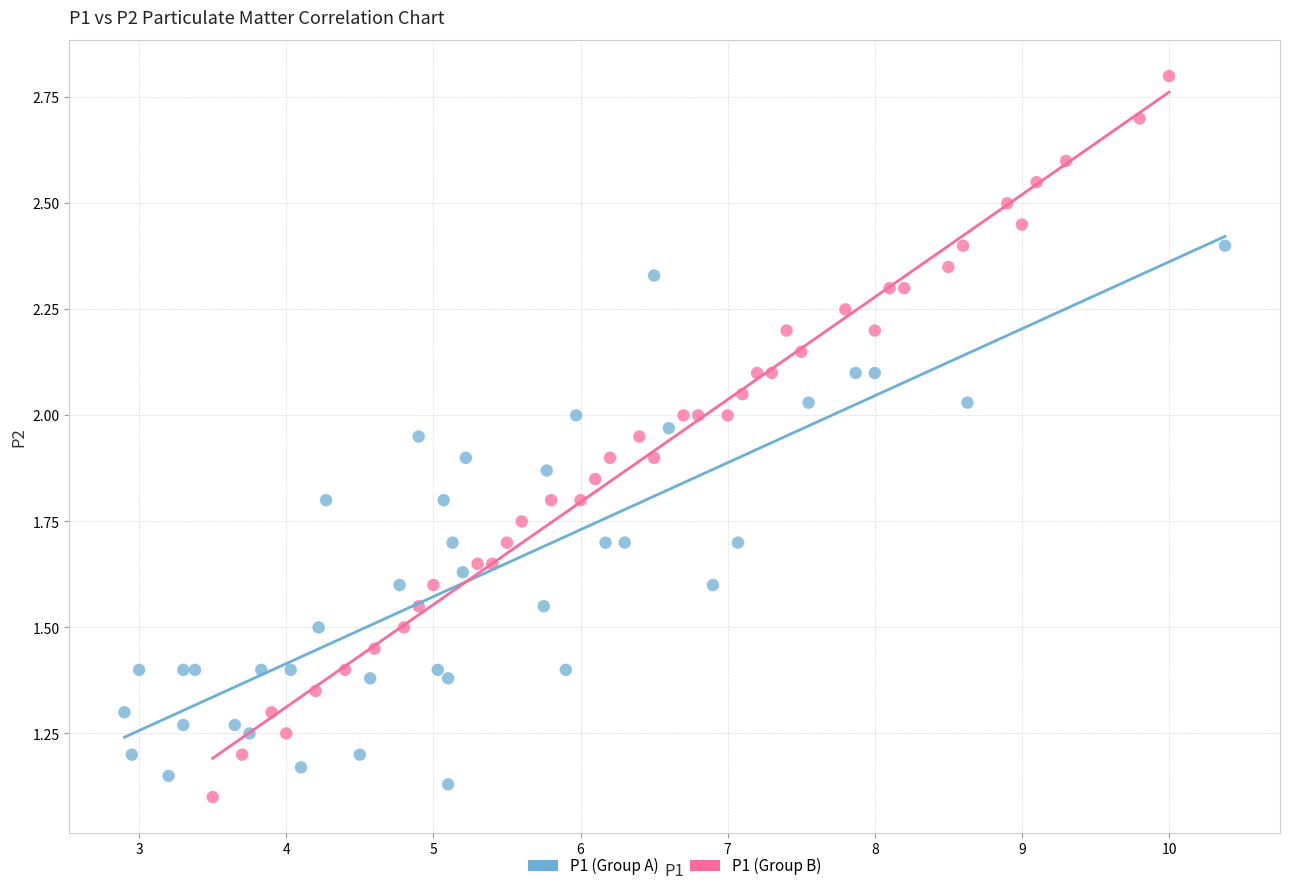

Which series reaches the minimum Y coordinate?

P1 (Group B)